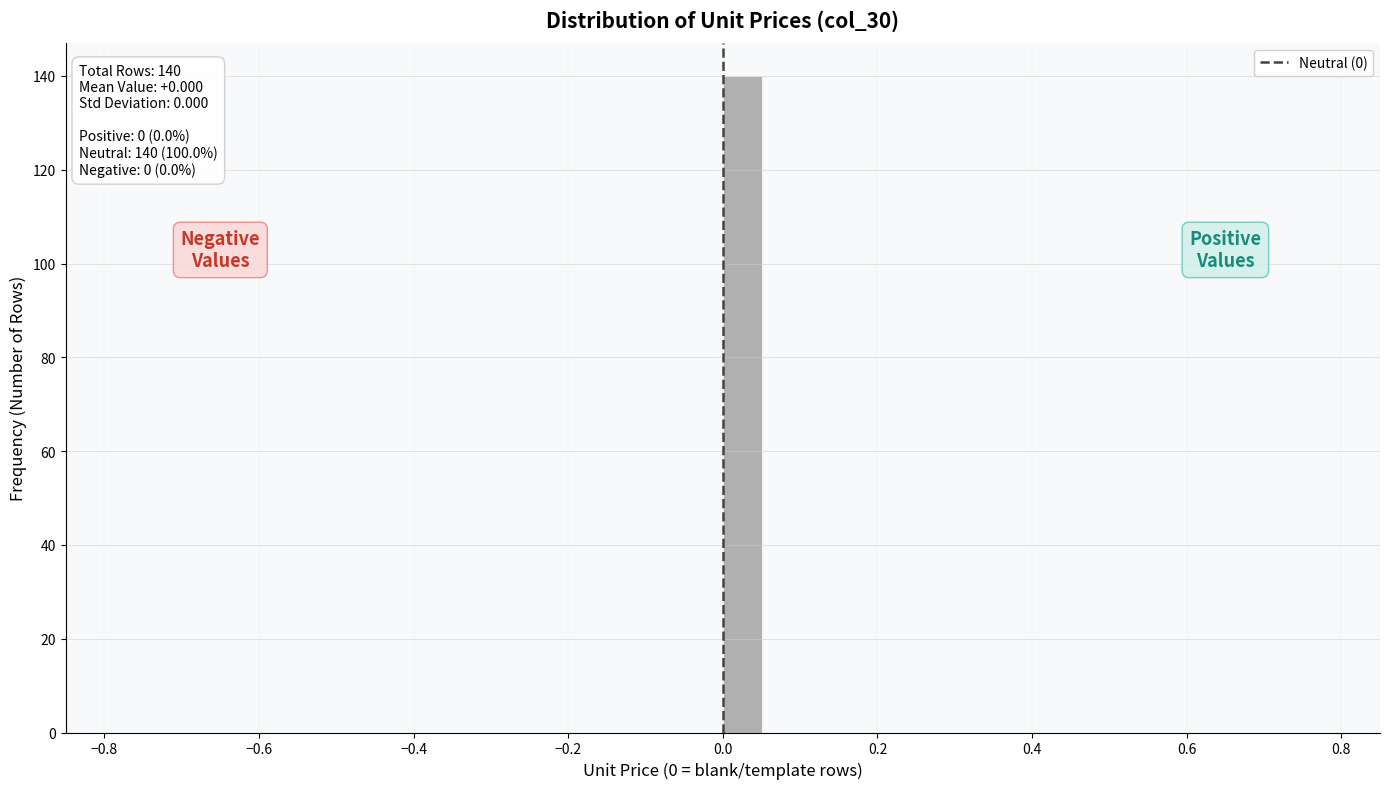

Read against the x-axis, roughly where is the centre of the tallest bar?

0.02